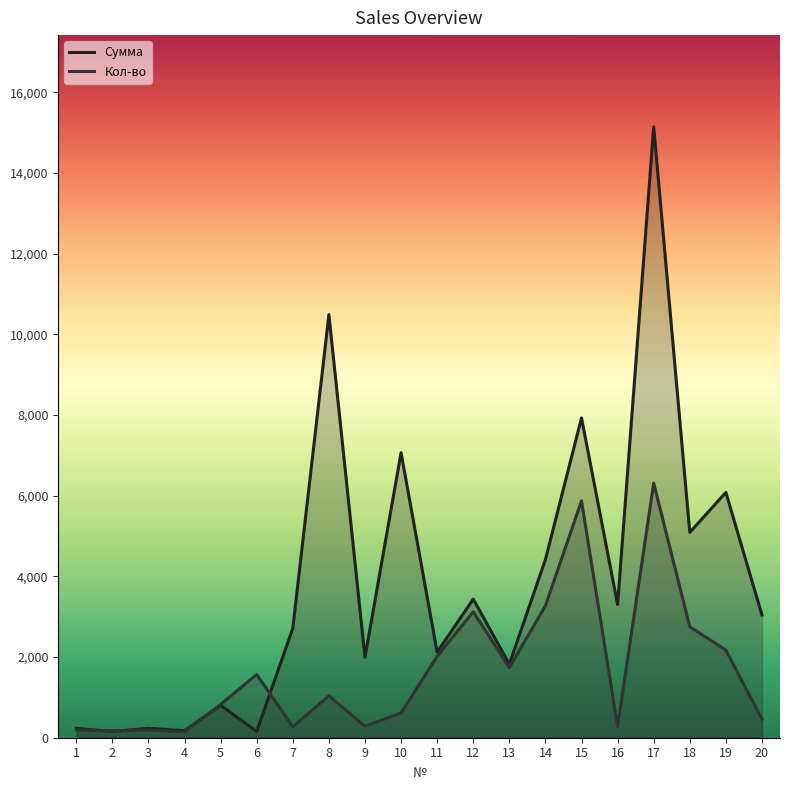

How many lines are shown in the chart?

2